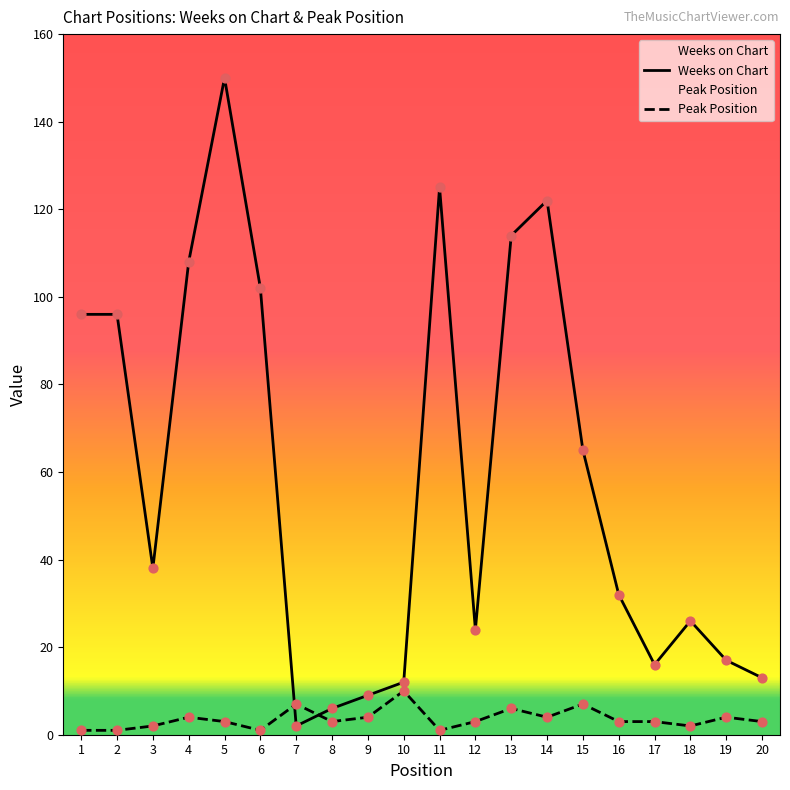

Which series contains the highest Y value?

Weeks on Chart